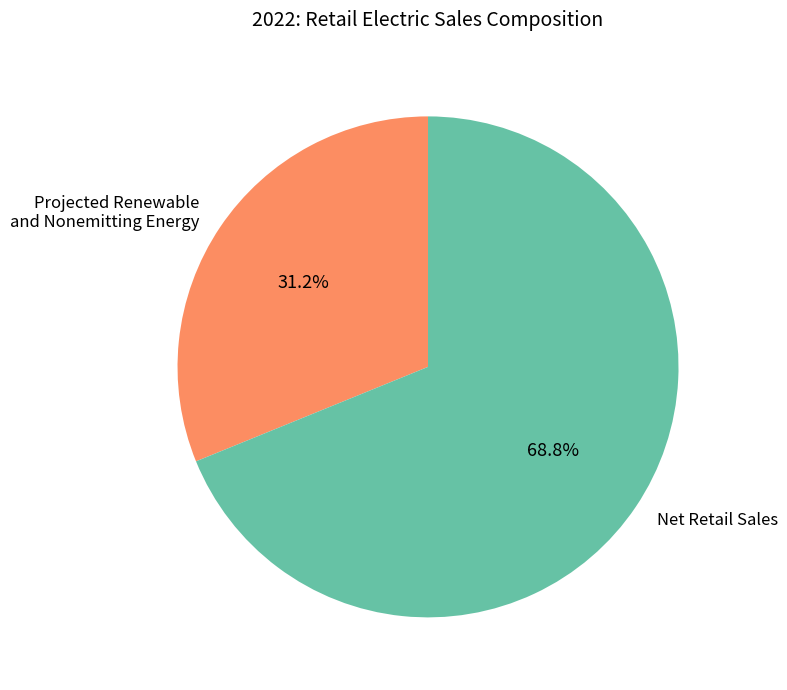

What percentage do Net Retail Sales and Projected Renewable and Nonemitting Energy together represent?

100.0%